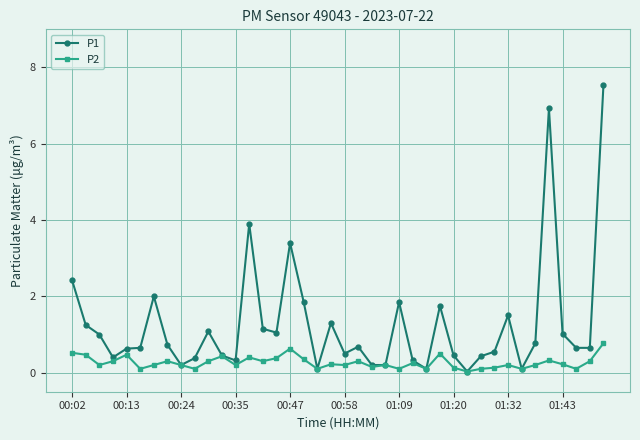

Which series has the largest total across all categories?

P1